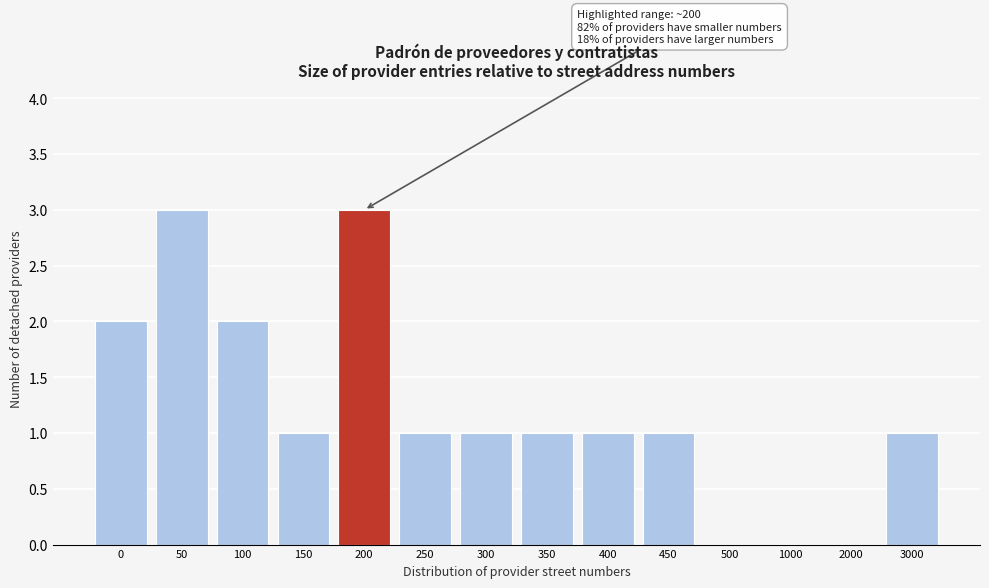

Reading left to right, list all the values displayed in this chart.

0=2	50=3	100=2	150=1	200=3	250=1	300=1	350=1	400=1	450=1	500=0	1000=0	2000=0	3000=1